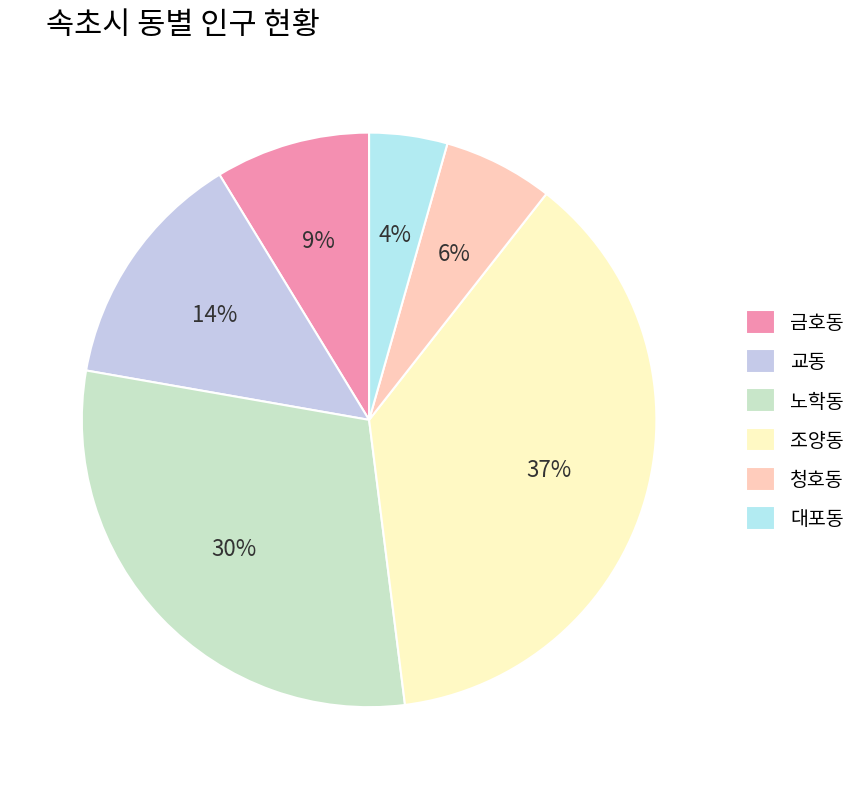

What percentage is the 교동 slice, to the nearest percent?

14%